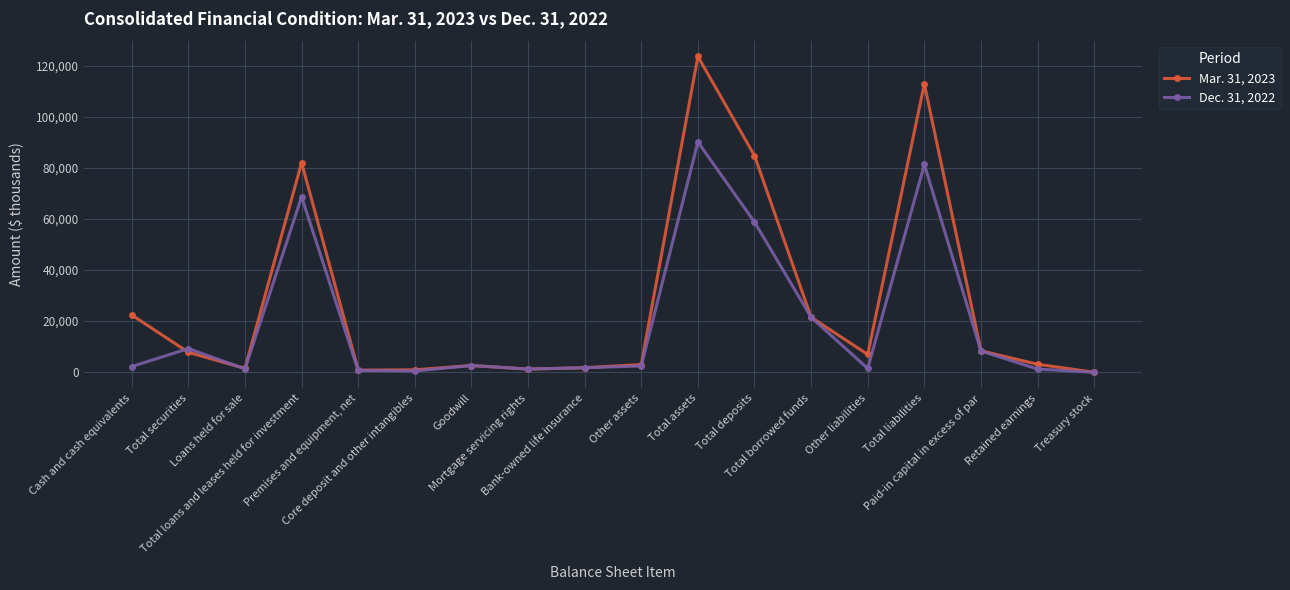

At which category does the chart reach its peak across all series?

Total assets